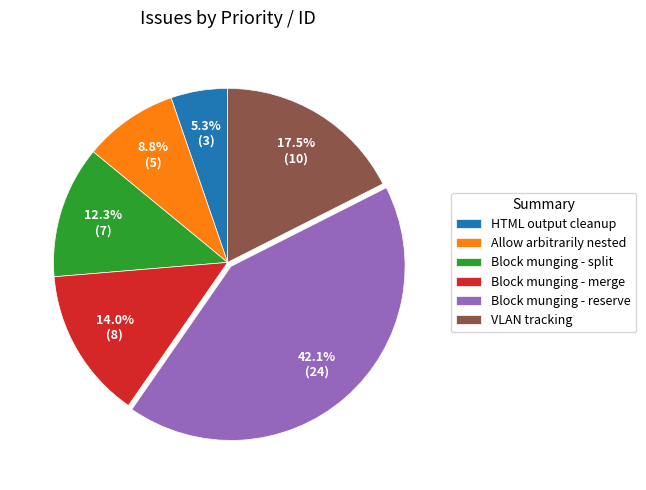

To the nearest percent, what is the difference between the largest and smallest slice percentages?

37%